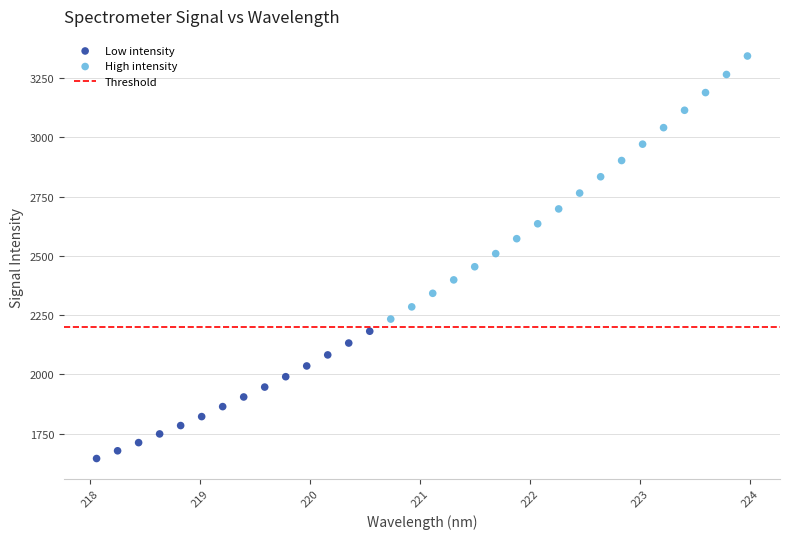

Which series contains the highest Y value?

High intensity